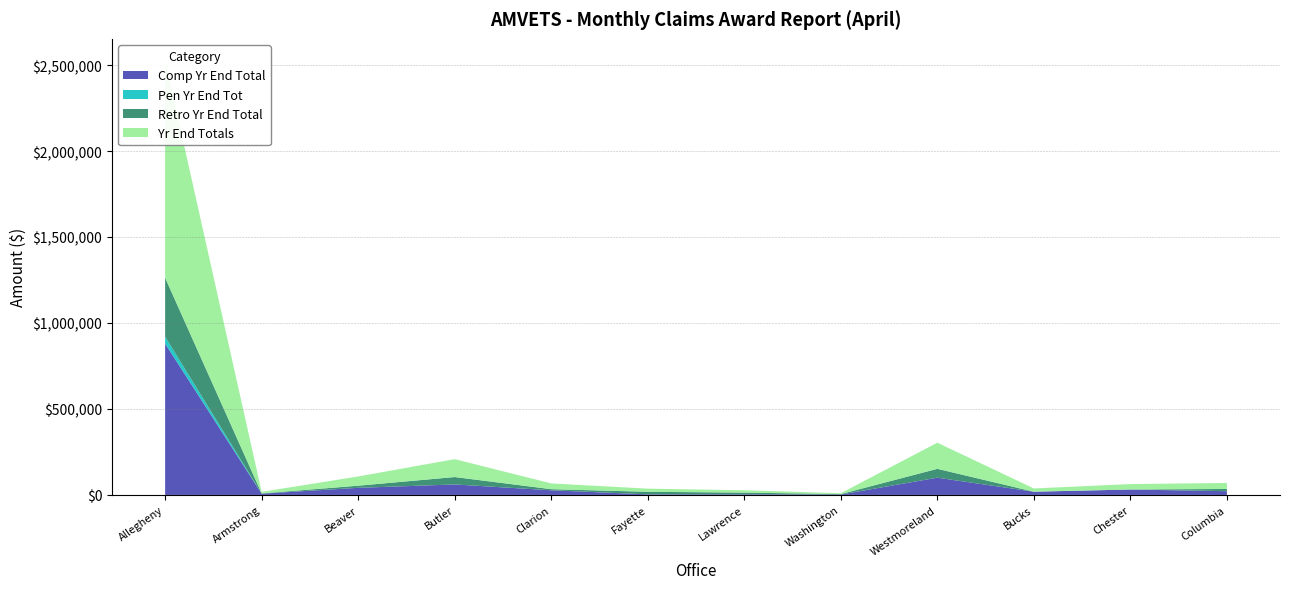

Reading right to left, what are all the values shown in this chart?

Comp Yr End Total: Columbia=21750.0	Chester=31660.0	Bucks=18855.0	Westmoreland=100329.0	Washington=2512.0	Lawrence=3768.0	Fayette=3393.0	Clarion=27081.1	Butler=61017.8	Beaver=41378.4	Armstrong=7410.0	Allegheny=880026.6
Pen Yr End Tot: Columbia=0.0	Chester=0.0	Bucks=0.0	Westmoreland=0.0	Washington=0.0	Lawrence=0.0	Fayette=0.0	Clarion=0.0	Butler=0.0	Beaver=0.0	Armstrong=0.0	Allegheny=40559.5
Retro Yr End Total: Columbia=13048.0	Chester=0.0	Bucks=0.0	Westmoreland=51544.6	Washington=2481.0	Lawrence=9816.0	Fayette=14884.0	Clarion=6455.2	Butler=43087.5	Beaver=12345.0	Armstrong=1472.0	Allegheny=342470.8
Yr End Totals: Columbia=34798.0	Chester=31660.0	Bucks=18855.0	Westmoreland=151873.6	Washington=4993.0	Lawrence=13584.0	Fayette=18277.0	Clarion=33536.2	Butler=104105.3	Beaver=53723.4	Armstrong=8882.0	Allegheny=1263056.8